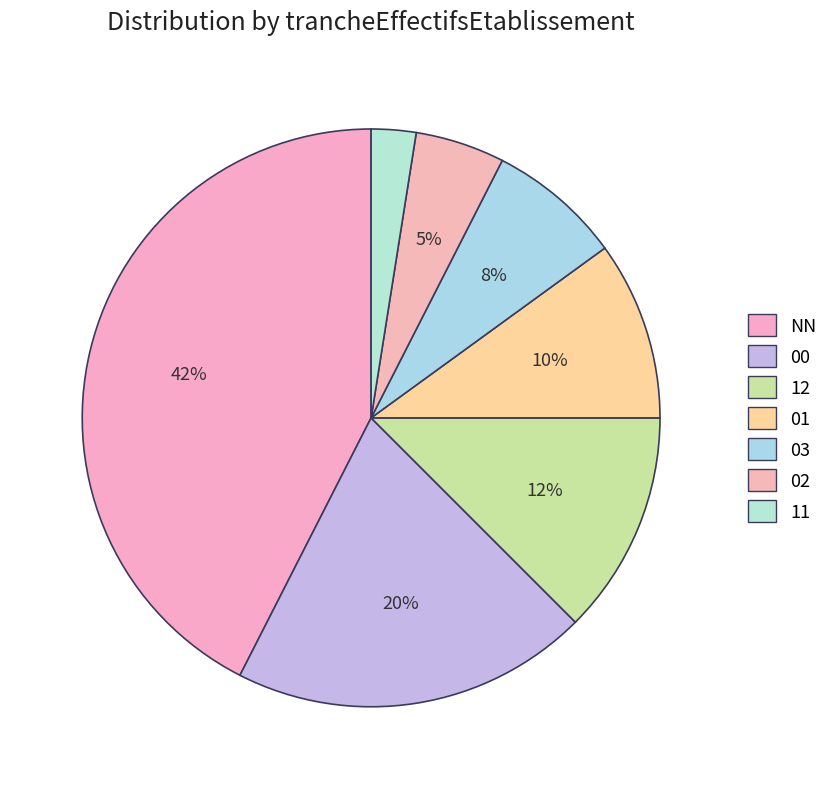

Between 12 and 11, which is larger?

12